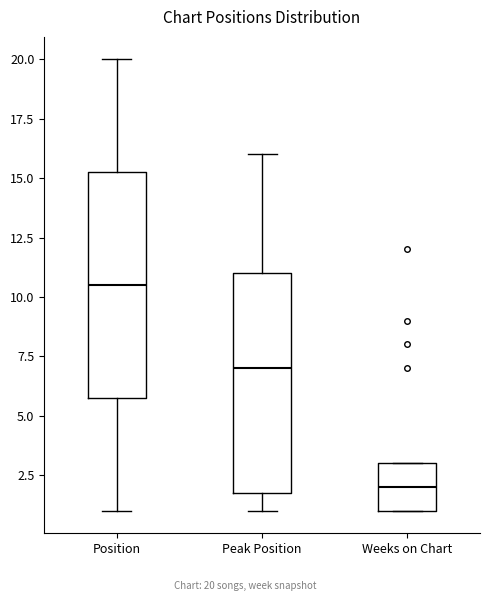

Reading left to right, read every box against the y-axis: the position of its median line, the range the box covers, and the ends of its whiskers. The values are not printed on the chart, so give them approximately, as read against the axis.

Position: median 10.5, box 6.0 to 15.5, whiskers 1.0 to 20.0
Peak Position: median 7.0, box 2.0 to 11.0, whiskers 1.0 to 16.0
Weeks on Chart: median 2.0, box 1.0 to 3.0, whiskers 1.0 to 3.0